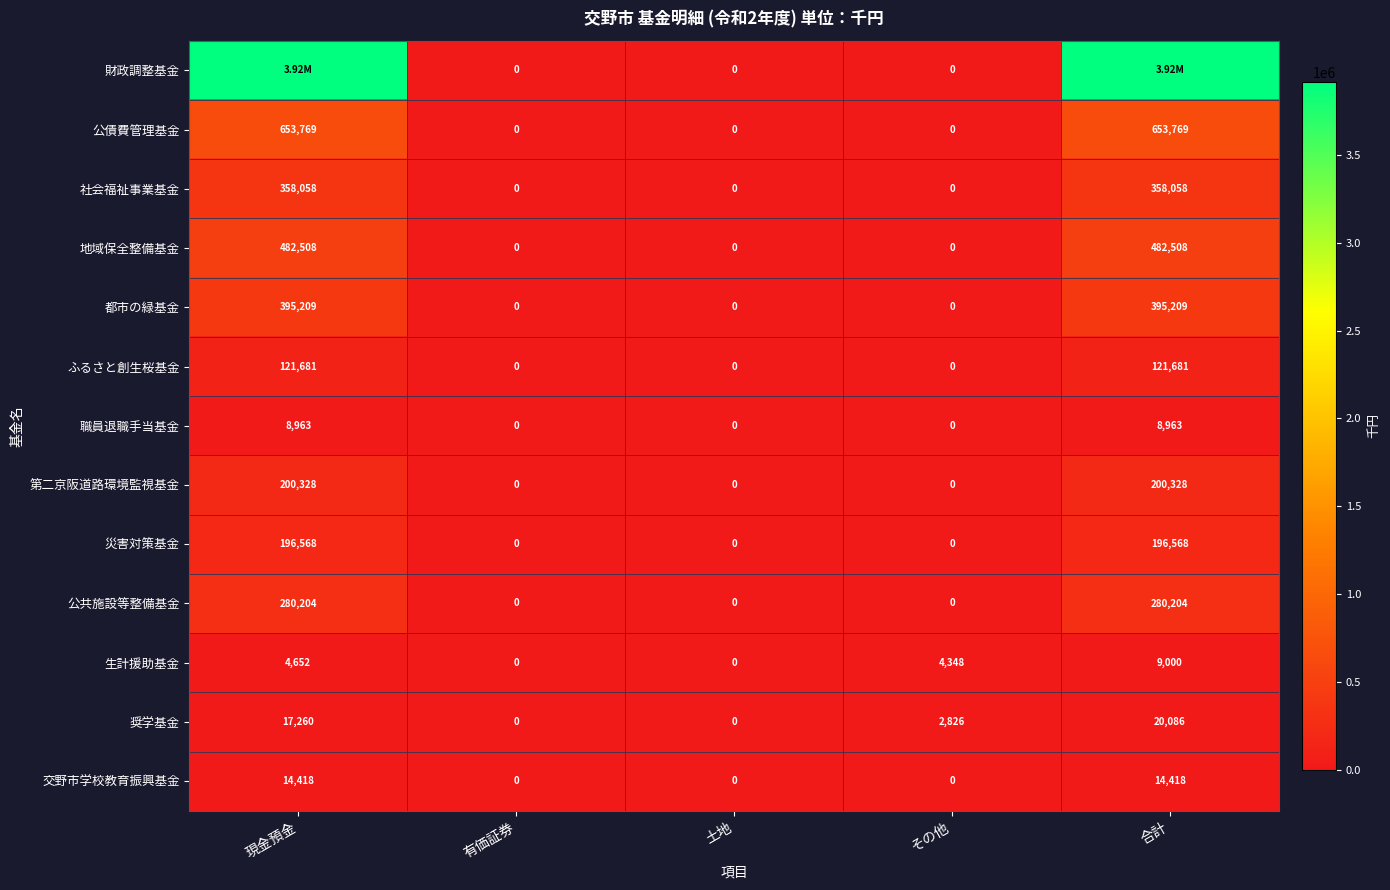

Is the value of 職員退職手当基金 at 土地 greater than the value of 奨学基金 at 合計?

No